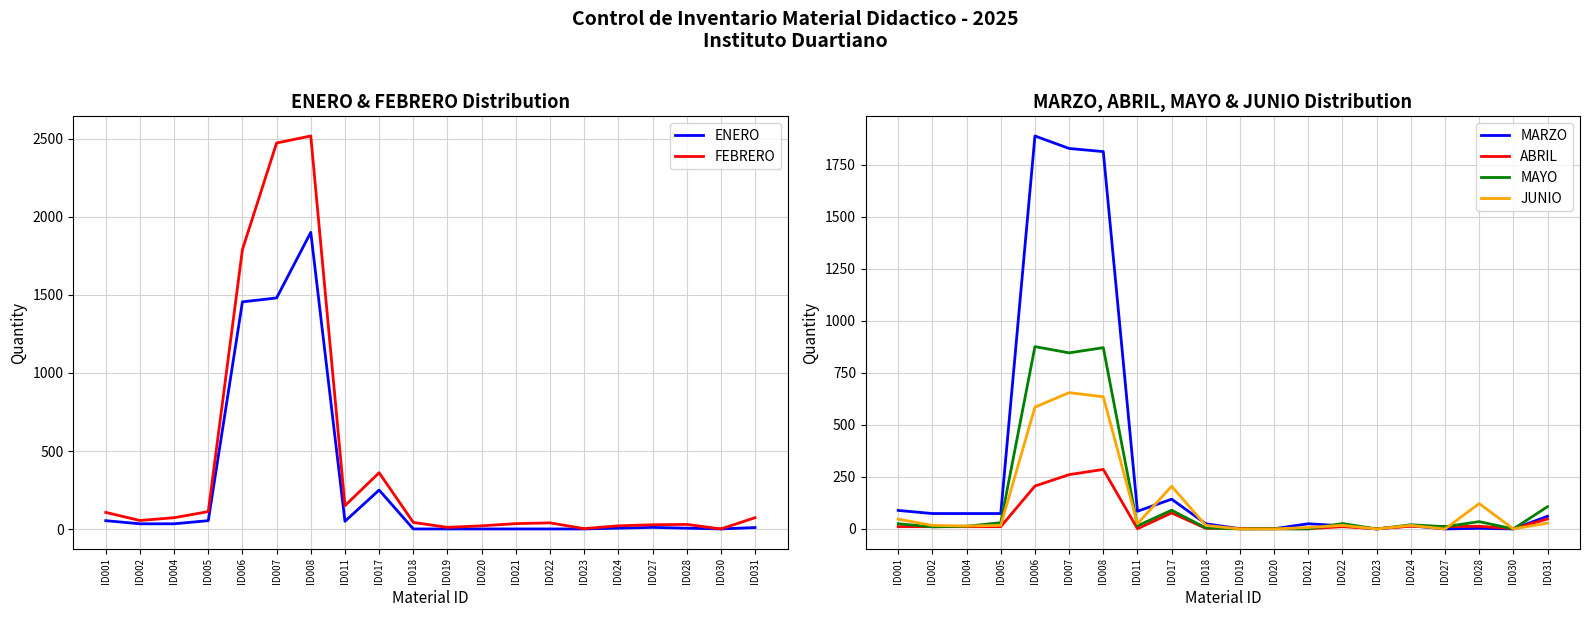

Which series has the largest total across all categories?

FEBRERO